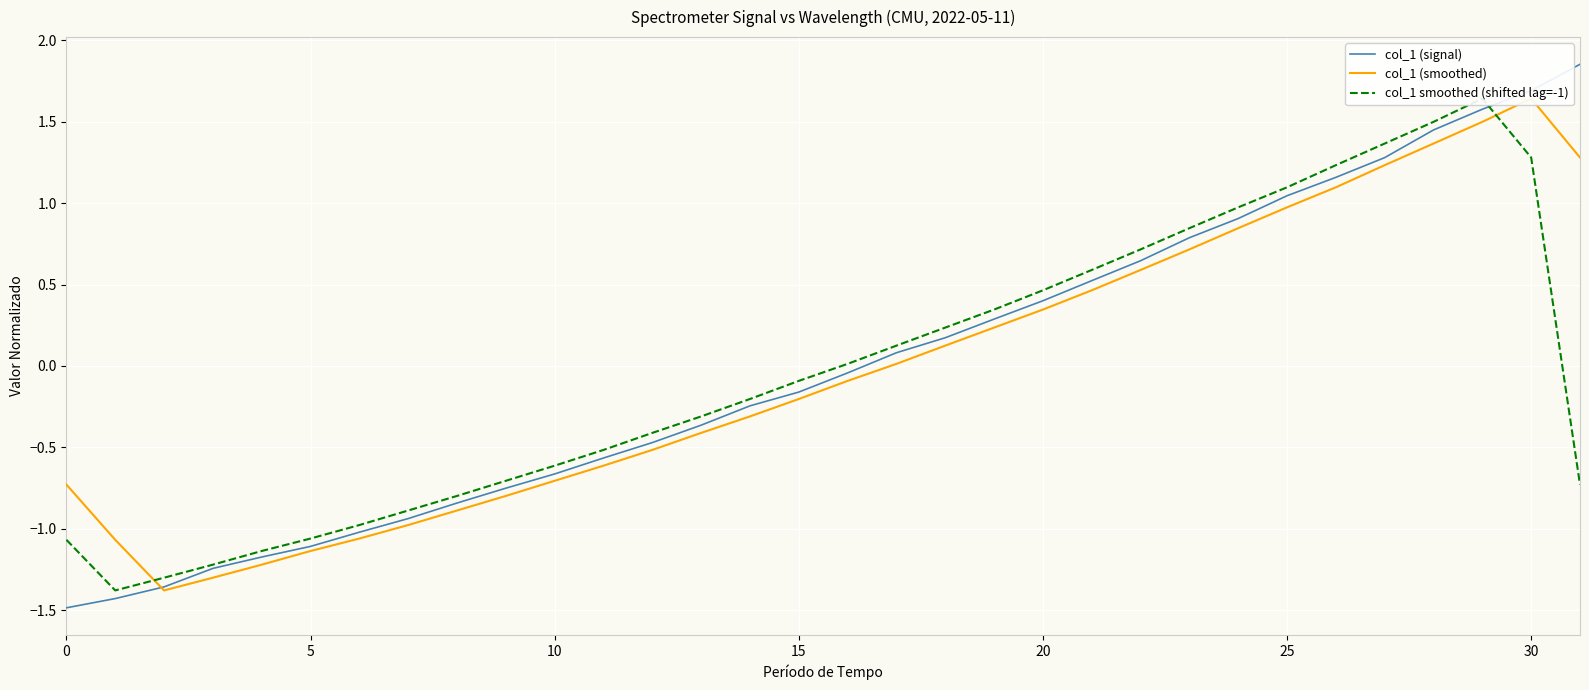

What is the label of the 30th point from the left?

29